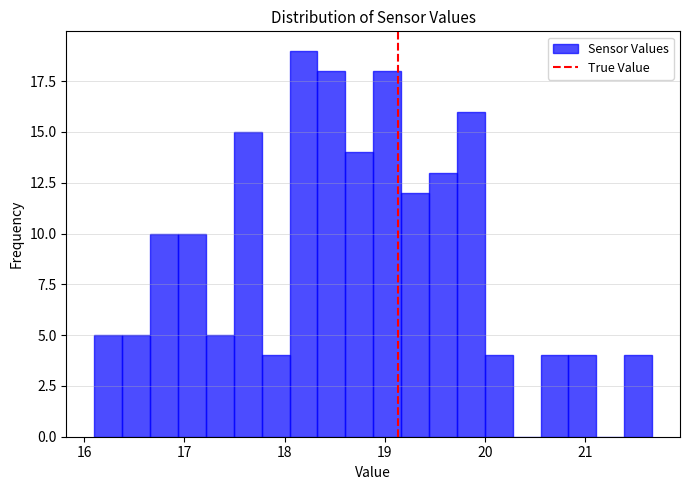

Around what value on the x-axis is the tallest bar? Give the approximate position of its centre, as read against the axis.

18.2